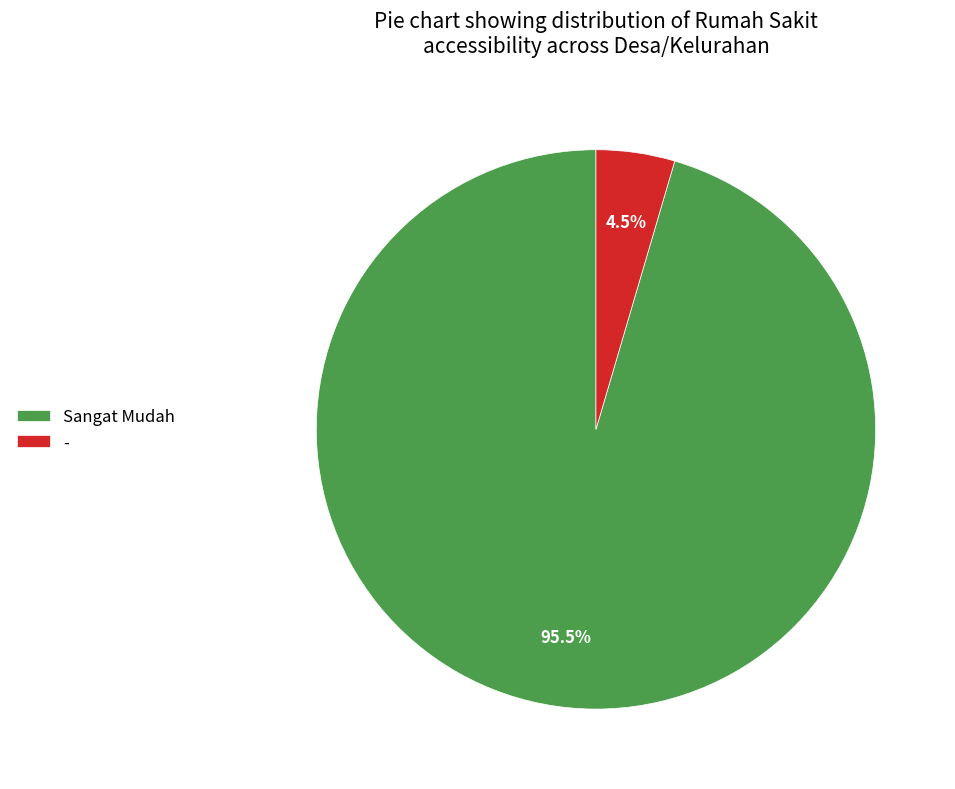

Rank the categories by value from highest to lowest.

Sangat Mudah, -